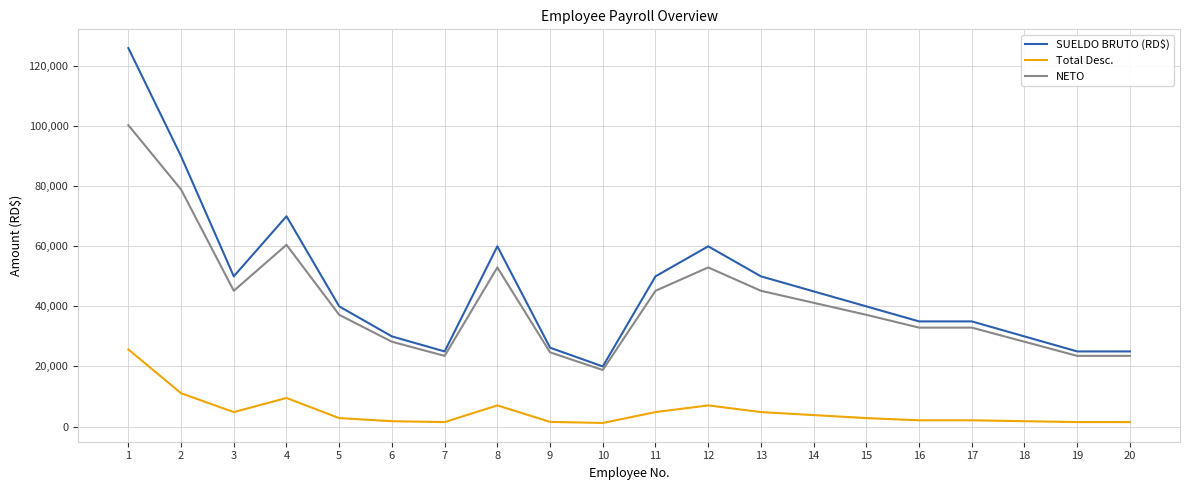

Does the chart have visible grid lines?

Yes